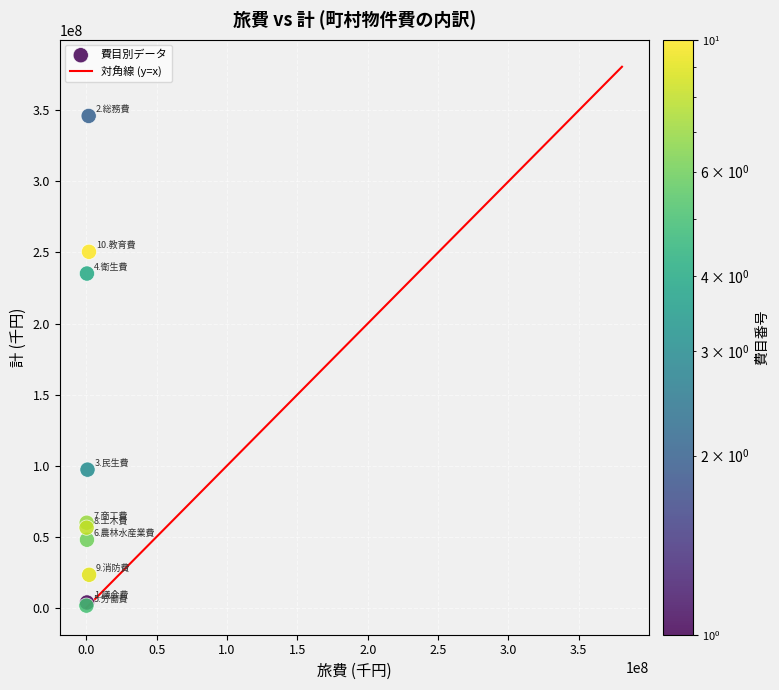

What Y value in the scatter plot is closest to 173765764?

235161327